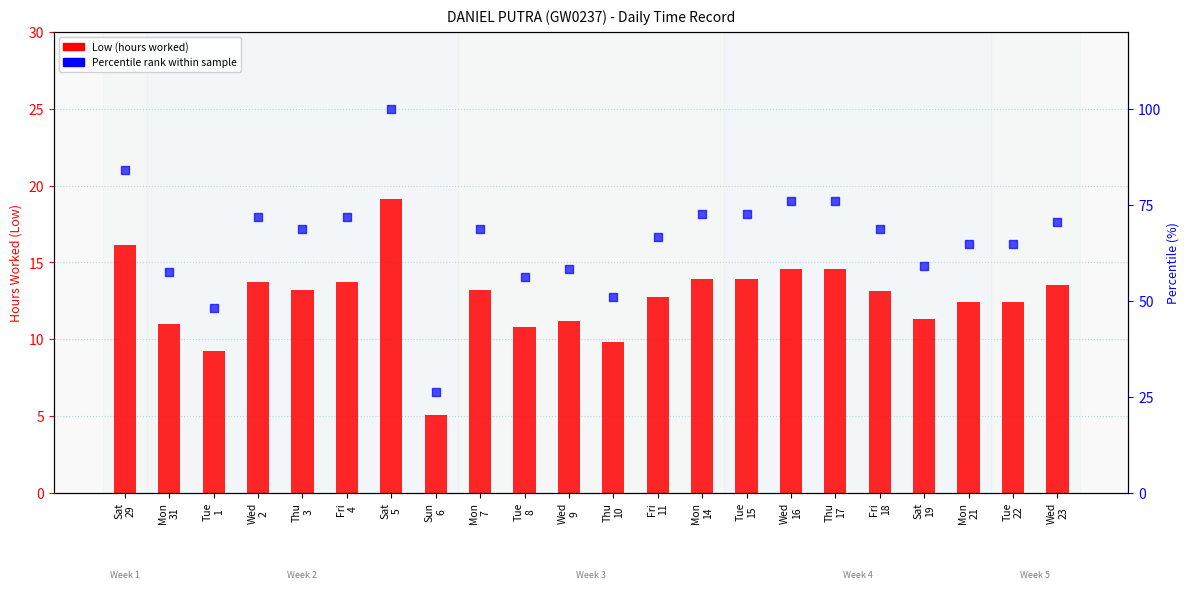

Which series contains the highest Y value?

Percentile rank